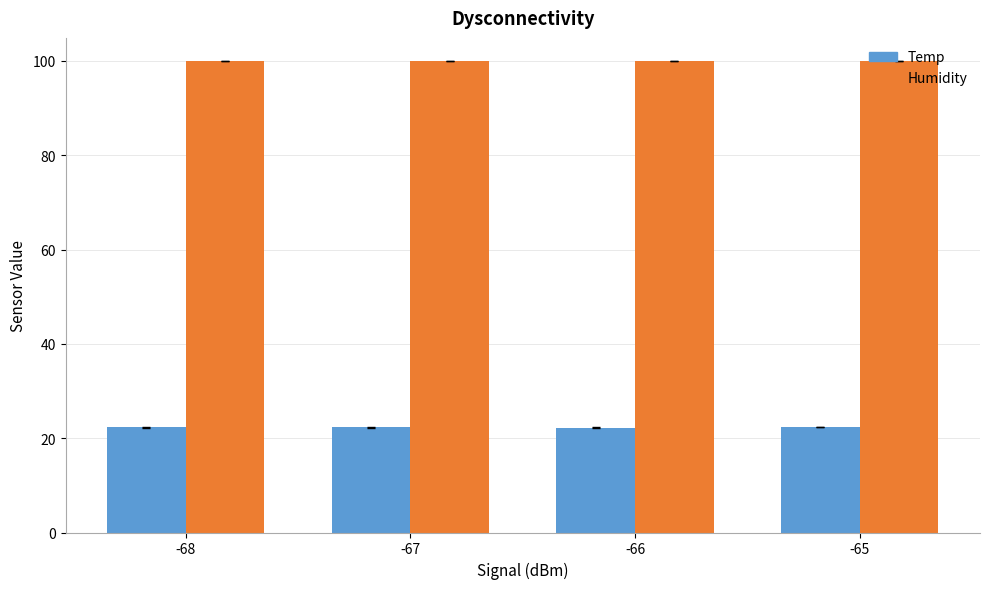

How many bars are there in total?

8